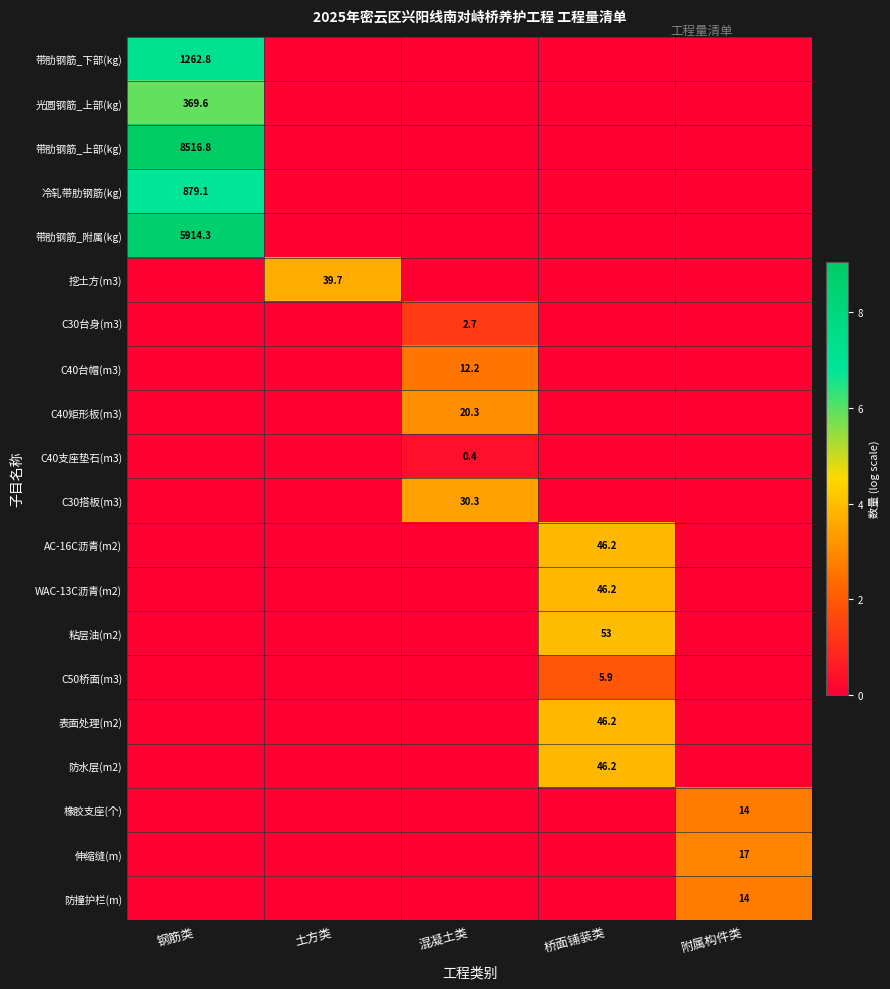

What is the spread (max minus min) of values at 桥面铺装类?

4.0